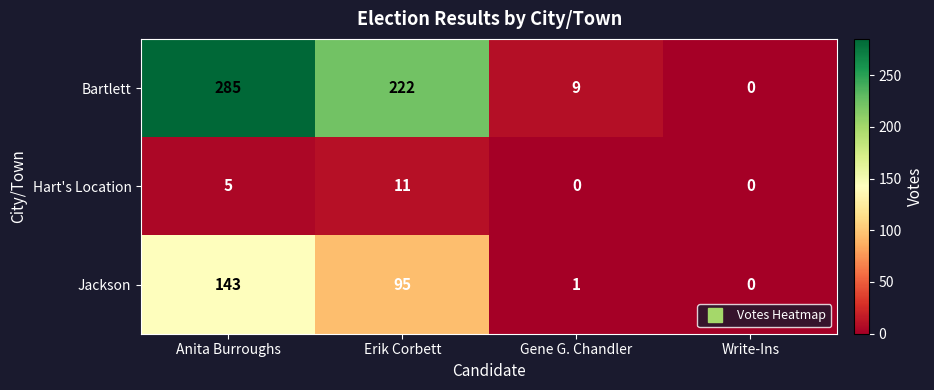

Which series has the largest range (max minus min)?

Bartlett